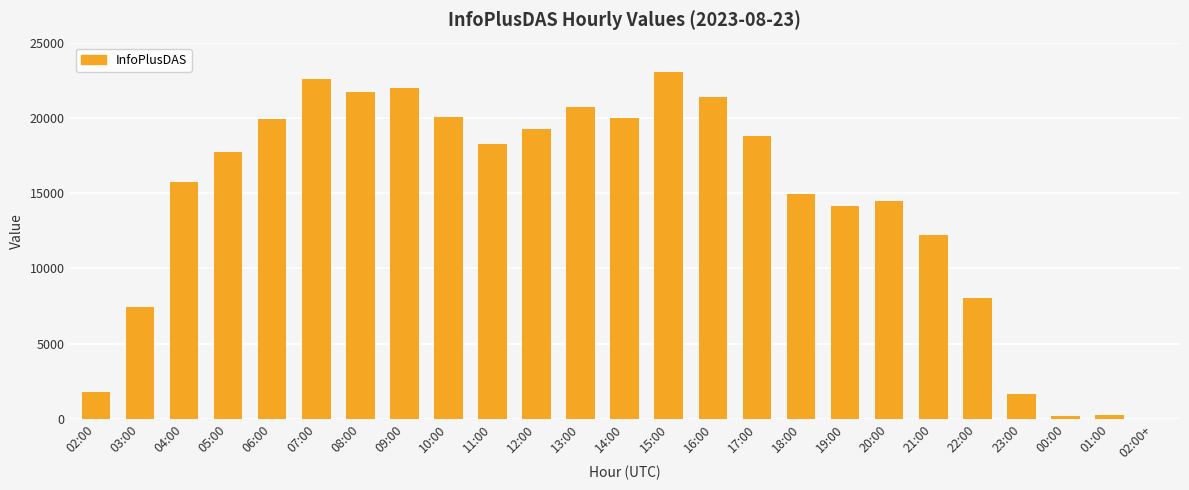

What is the sum of all values?

356306